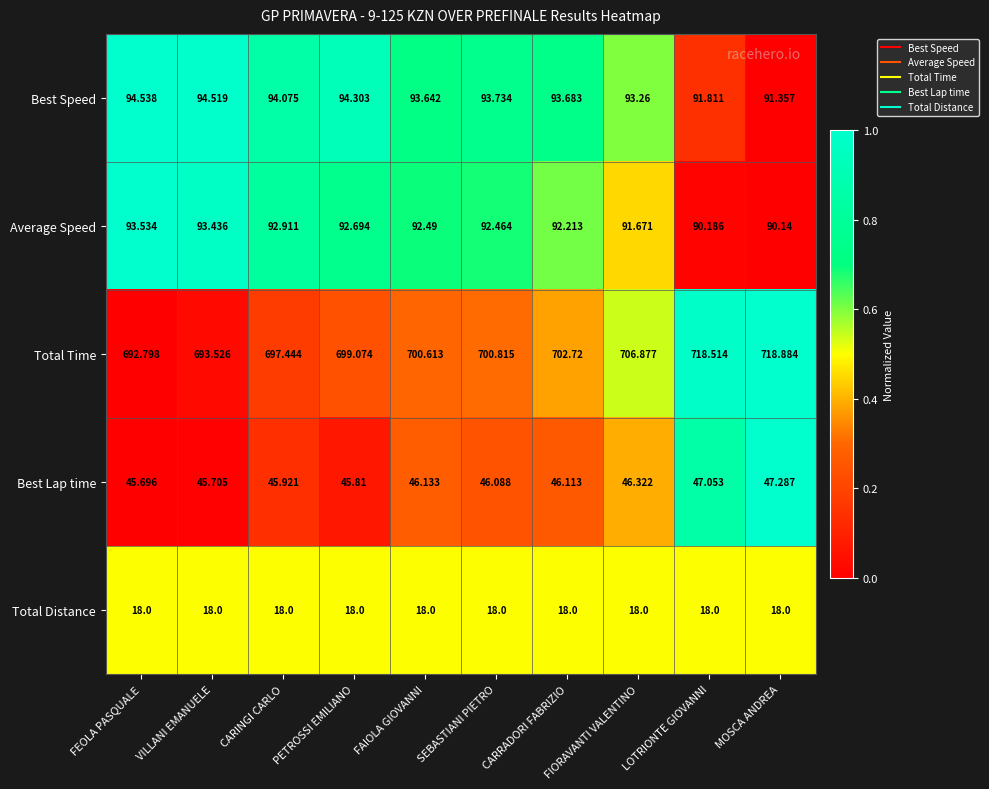

Is the value of Best Lap time at VILLANI EMANUELE greater than the value of Best Speed at SEBASTIANI PIETRO?

No